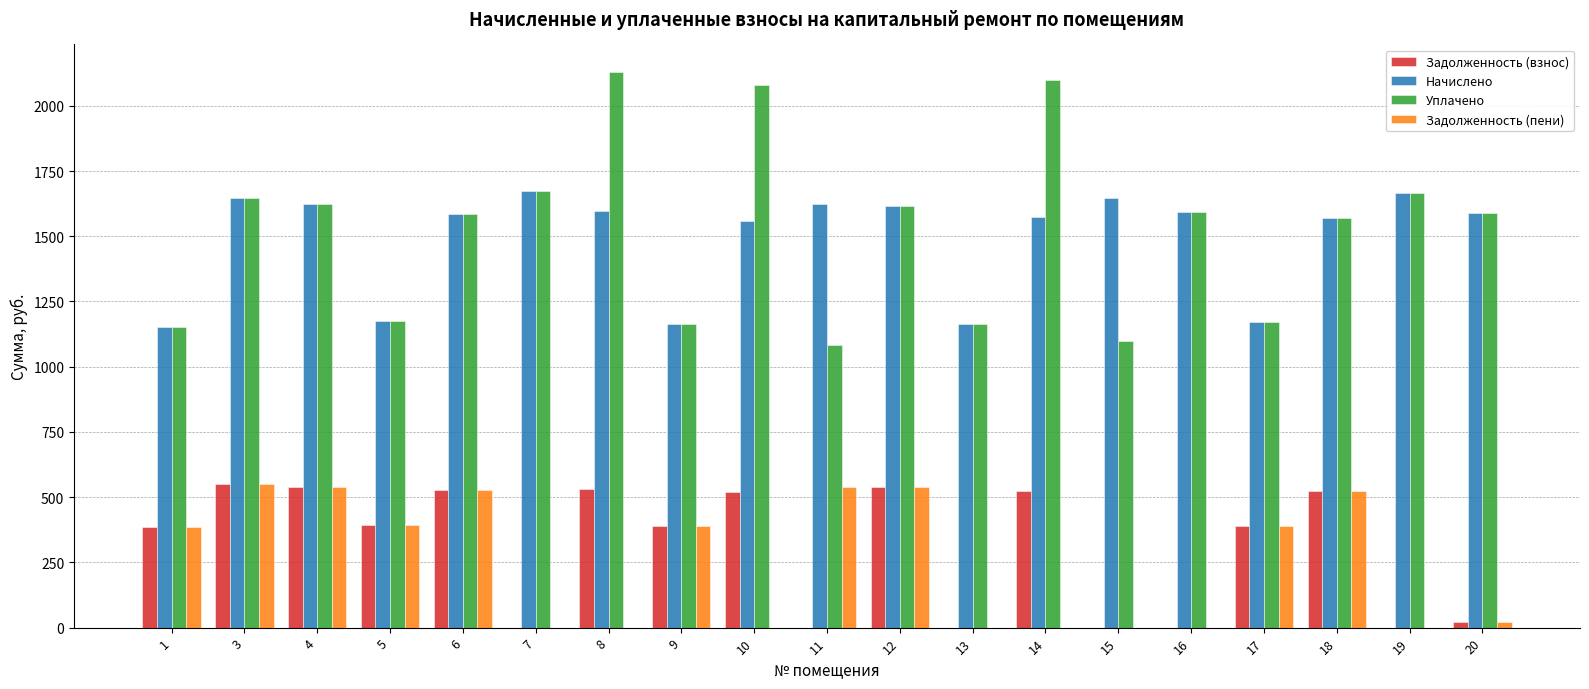

What is the total value across all series at 1?

3077.4